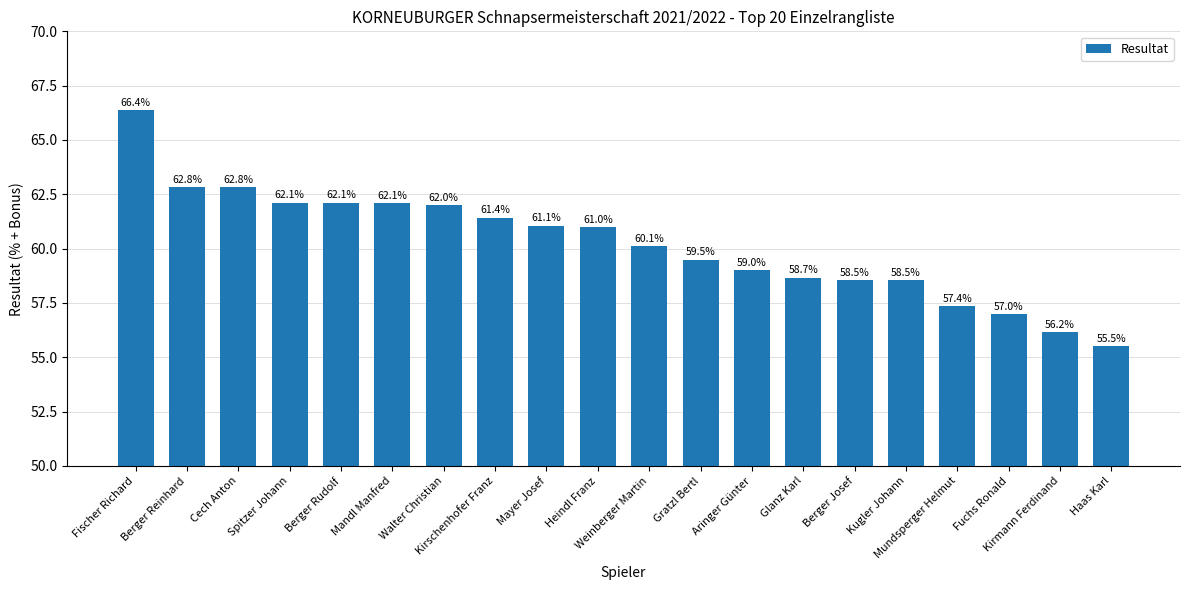

The value at Haas Karl is 55.5. True or false?

True